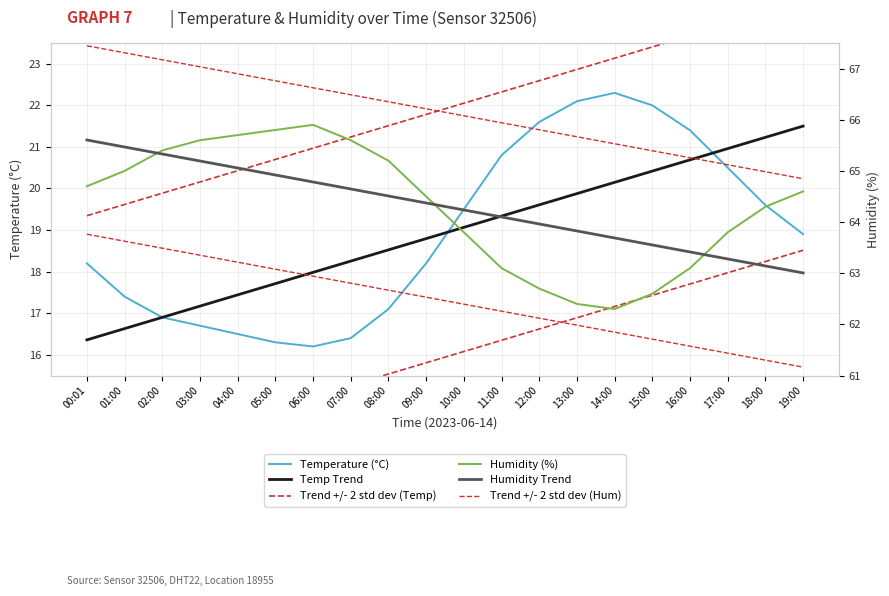

What are all the series names shown in the legend?

Temperature (°C), Temp Trend, Trend +/- 2 std dev (Temp), Humidity (%), Humidity Trend, Trend +/- 2 std dev (Hum)